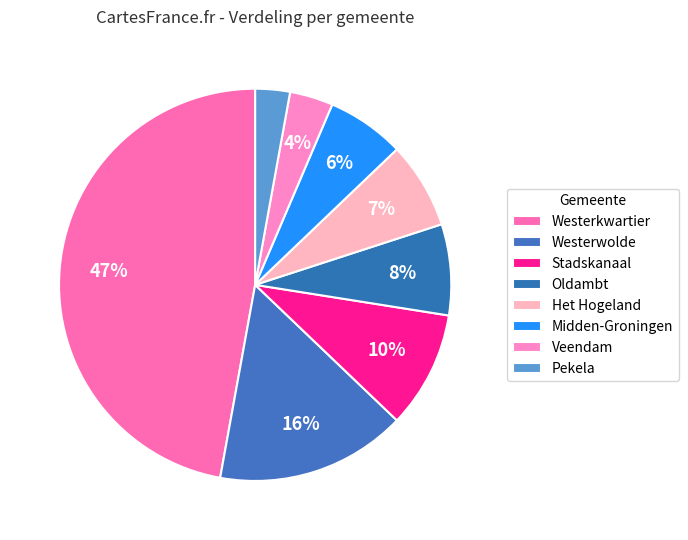

How many segments does this pie chart have?

8